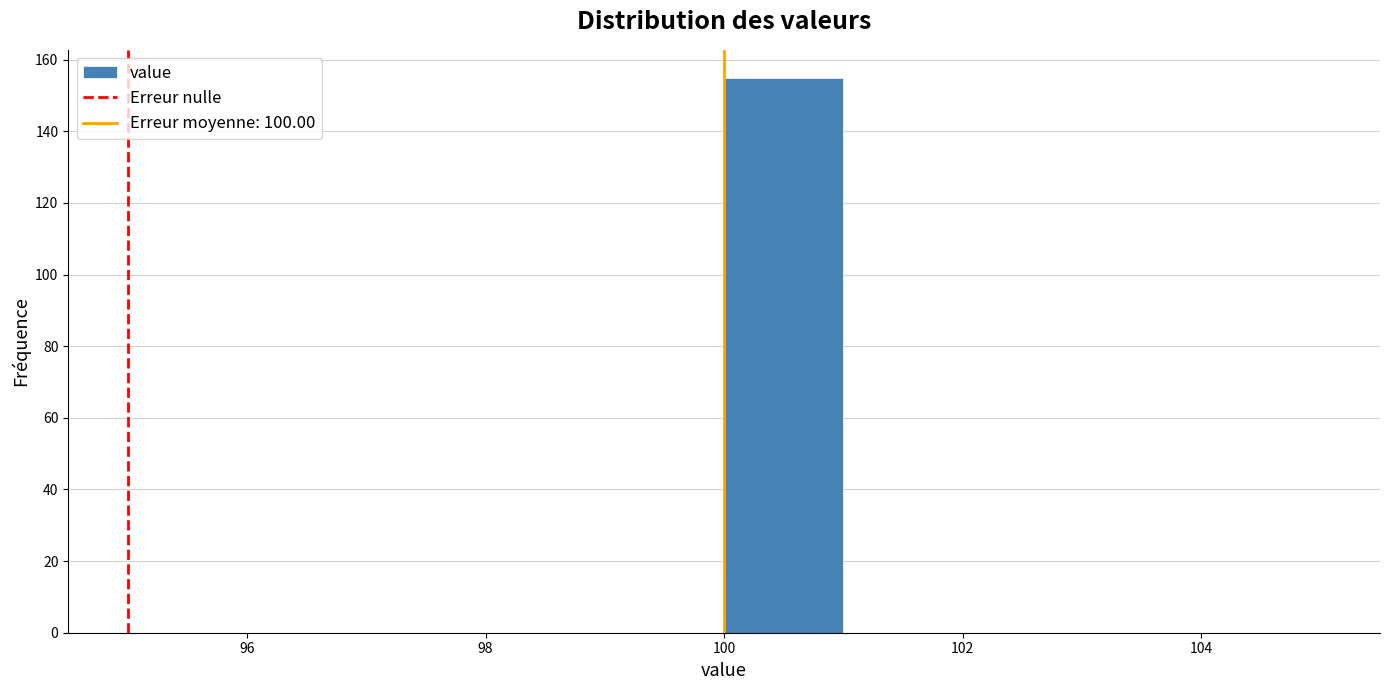

Reading left to right, list every bar in this chart as the range it spans on the x-axis followed by its height. The values are not printed on the chart, so give them approximately, as read against the axis.

95 to 96: 0
96 to 97: 0
97 to 98: 0
98 to 99: 0
99 to 100: 0
100 to 101: 156
101 to 102: 0
102 to 103: 0
103 to 104: 0
104 to 105: 0